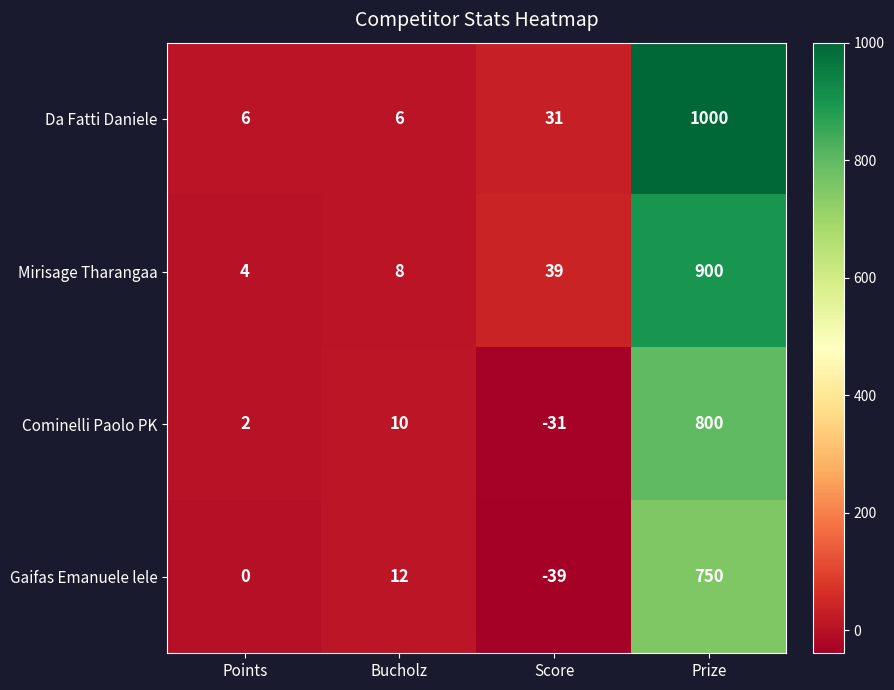

List the series in order of their peak value, lowest first.

Gaifas Emanuele lele, Cominelli Paolo PK, Mirisage Tharangaa, Da Fatti Daniele